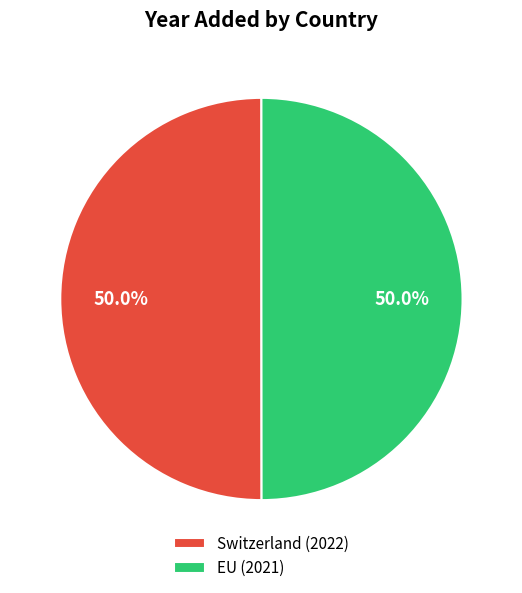

Combined, what portion of the pie is Switzerland and EU?

100.0%